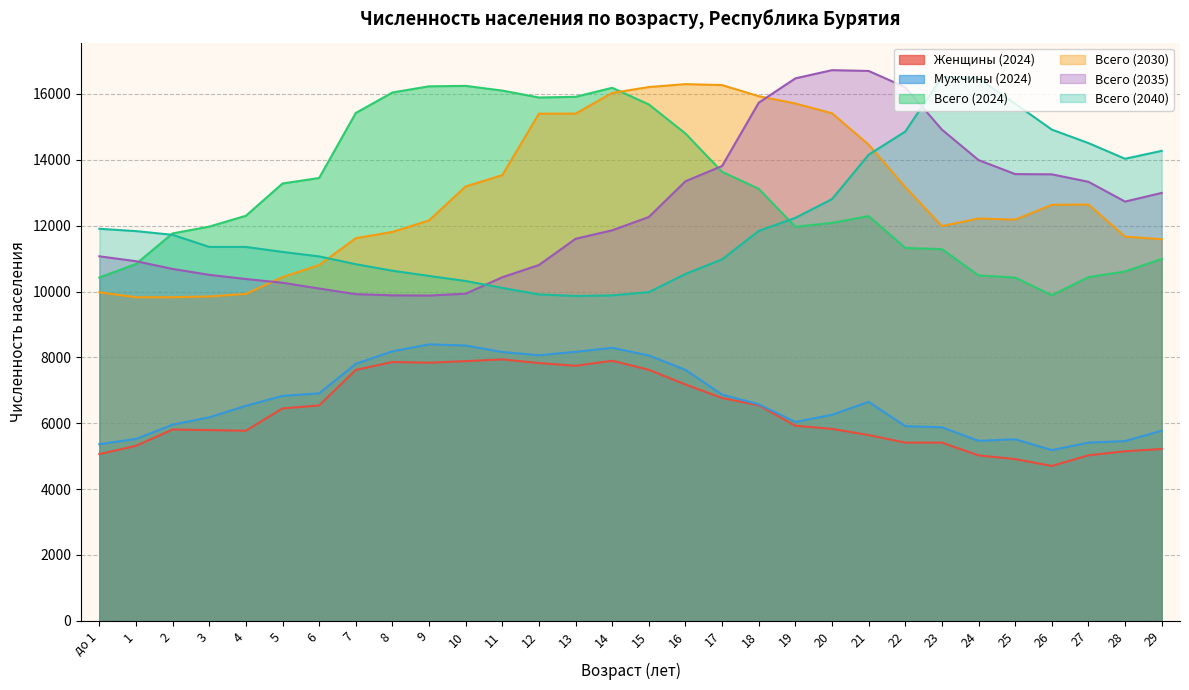

At which label does Женщины (2024) first exceed 5925?

5